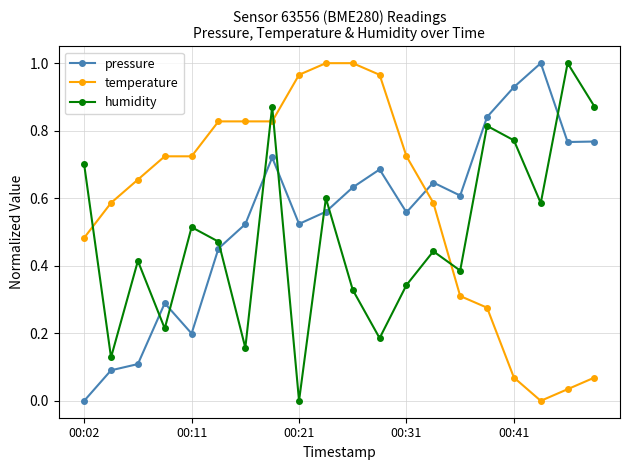

List the series in order of their overall mean, highest first.

temperature, pressure, humidity